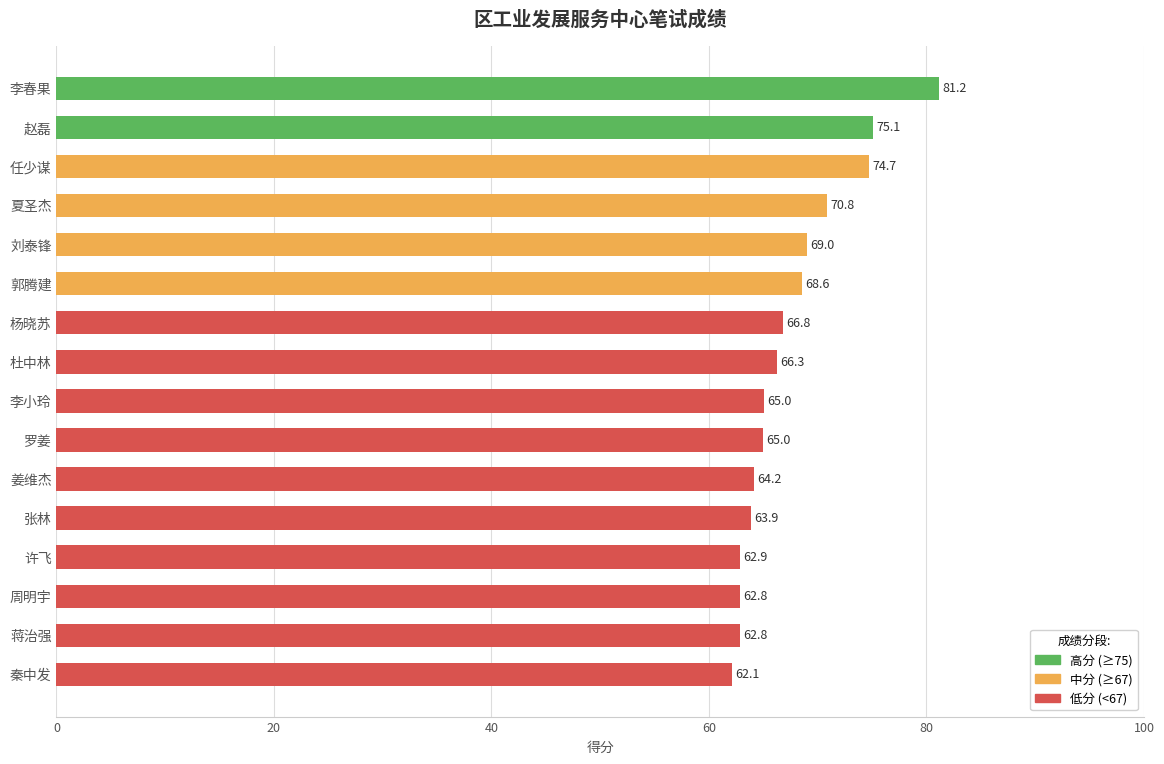

Where is the data nearest to the value 71?

夏圣杰